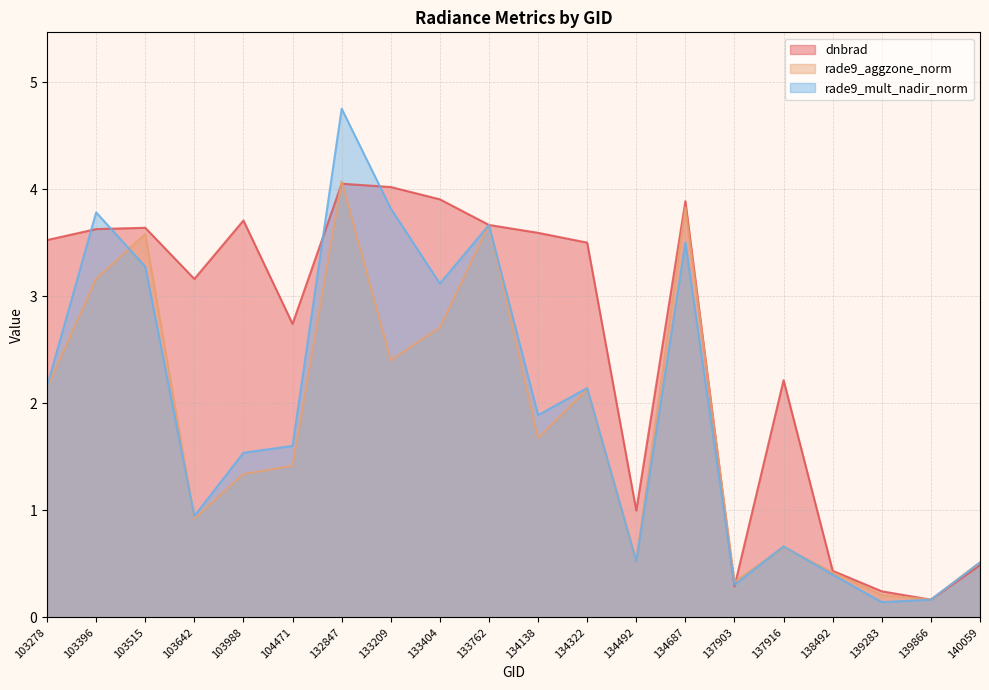

How many interior local peaks does the rade9_mult_nadir_norm series have?

6